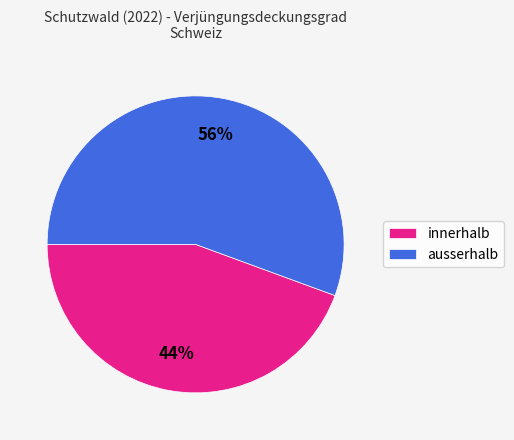

Between ausserhalb and innerhalb, which is larger?

ausserhalb